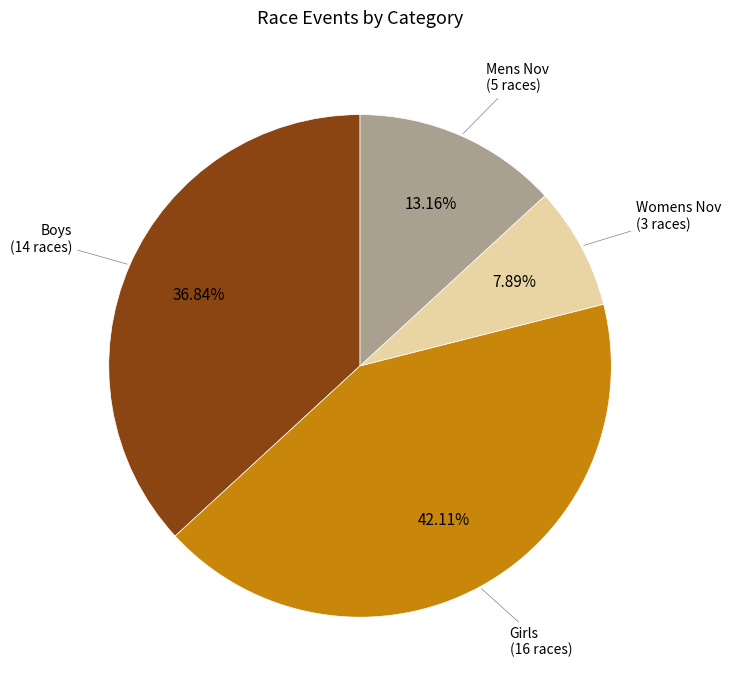

To the nearest percent, what is the difference between the largest and smallest slice percentages?

34%